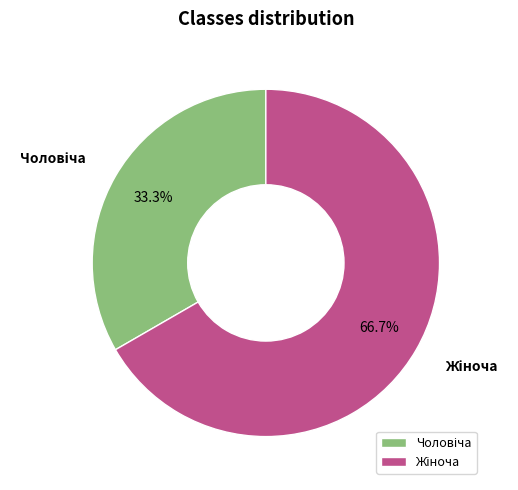

Does any single category account for the majority?

Yes